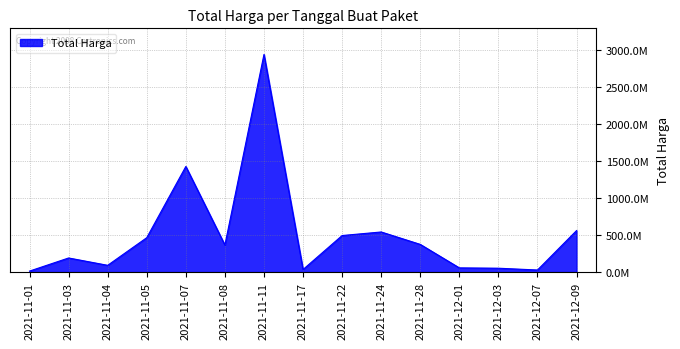

Does the chart display data point markers on the line(s)?

No